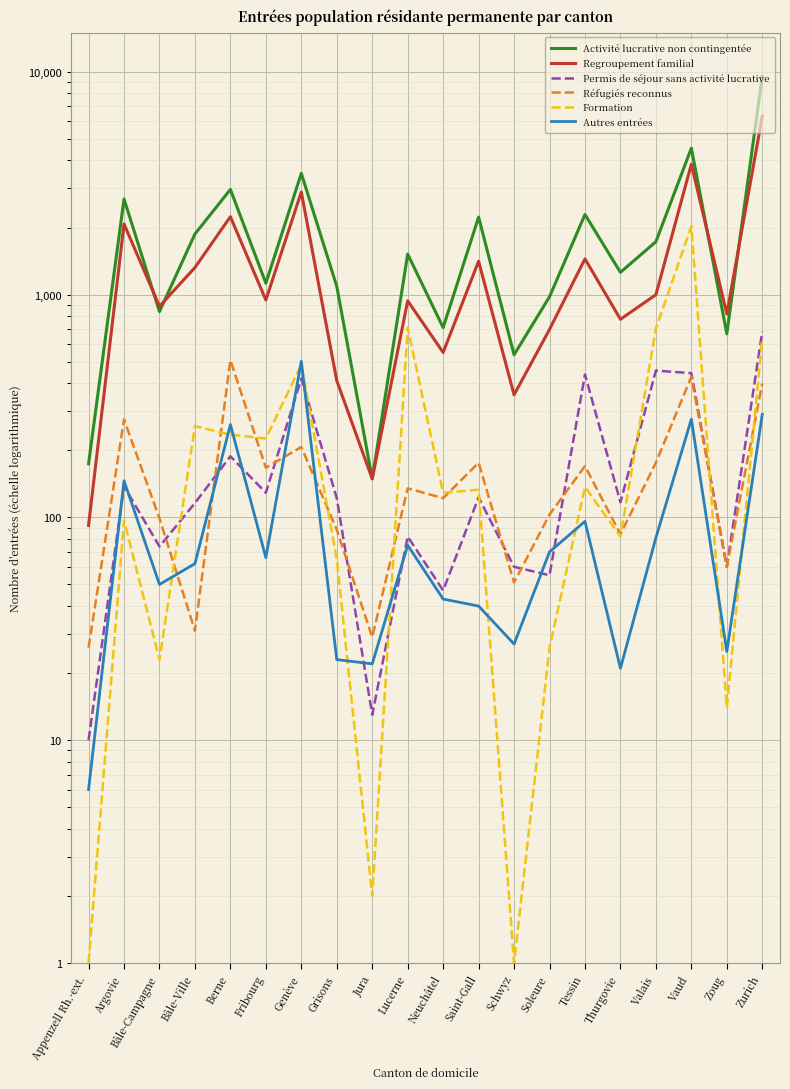

What is the difference between the maximum and minimum values in the Activité lucrative non contingentée series?

9392